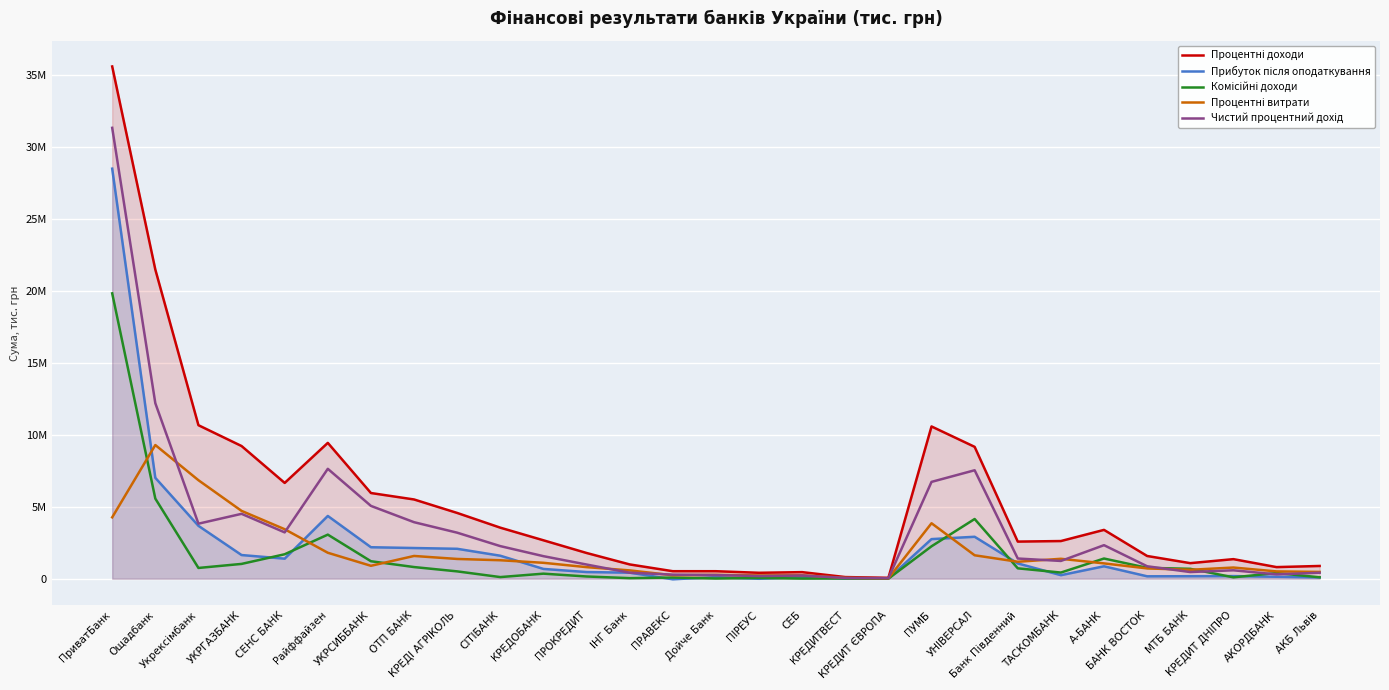

What position from the right is Райффайзен?

24